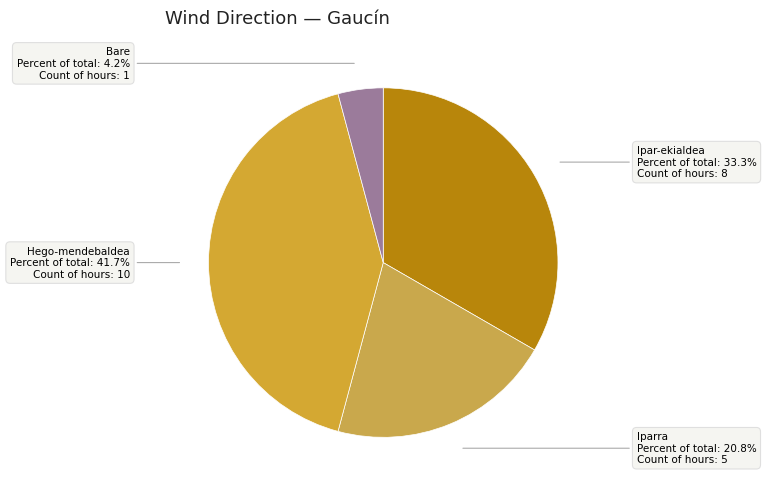

How many slices are in this pie chart?

4